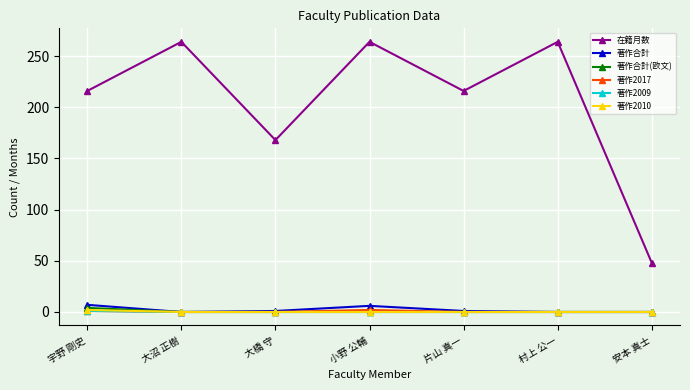

At which label does 在籍月数 reach its minimum?

安本 真士